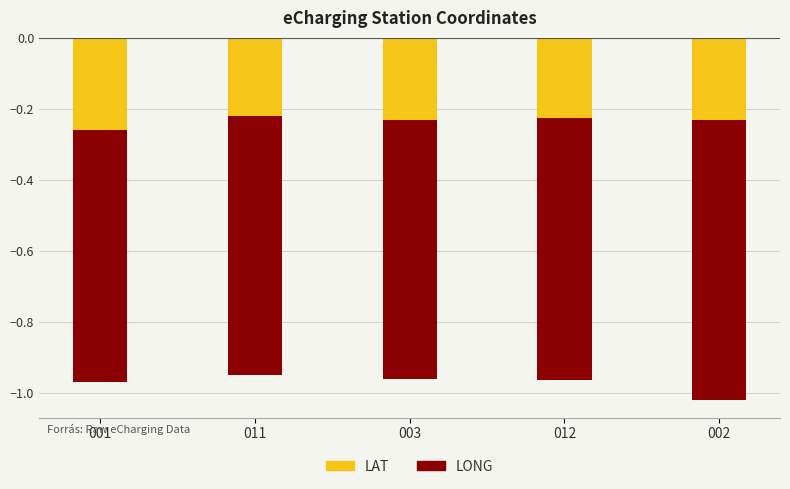

How many series are shown in this chart?

2